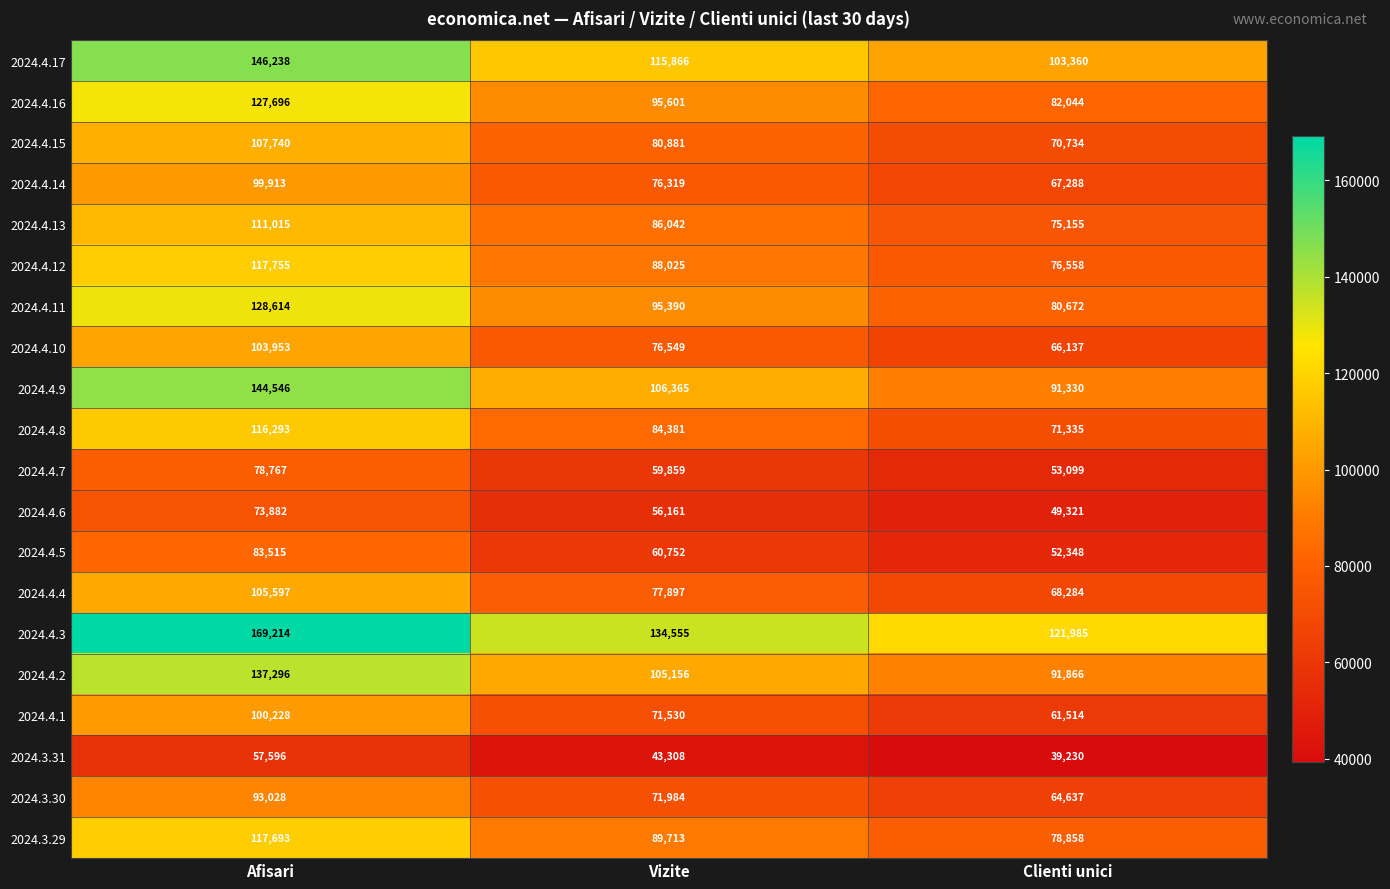

The value of 2024.4.4 at Vizite is 42439. True or false?

False